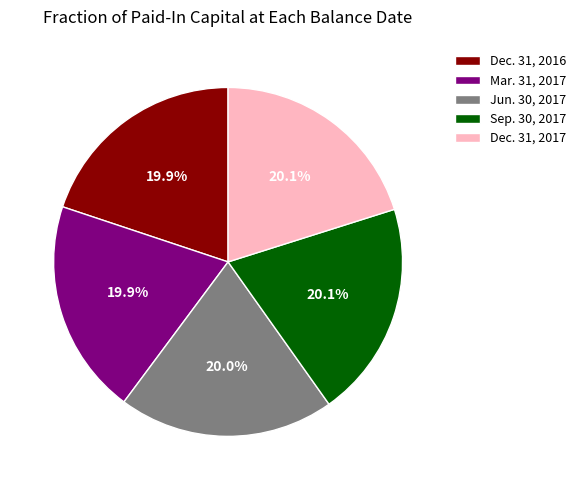

True or false: Dec. 31, 2017 accounts for 12% of the total.

False